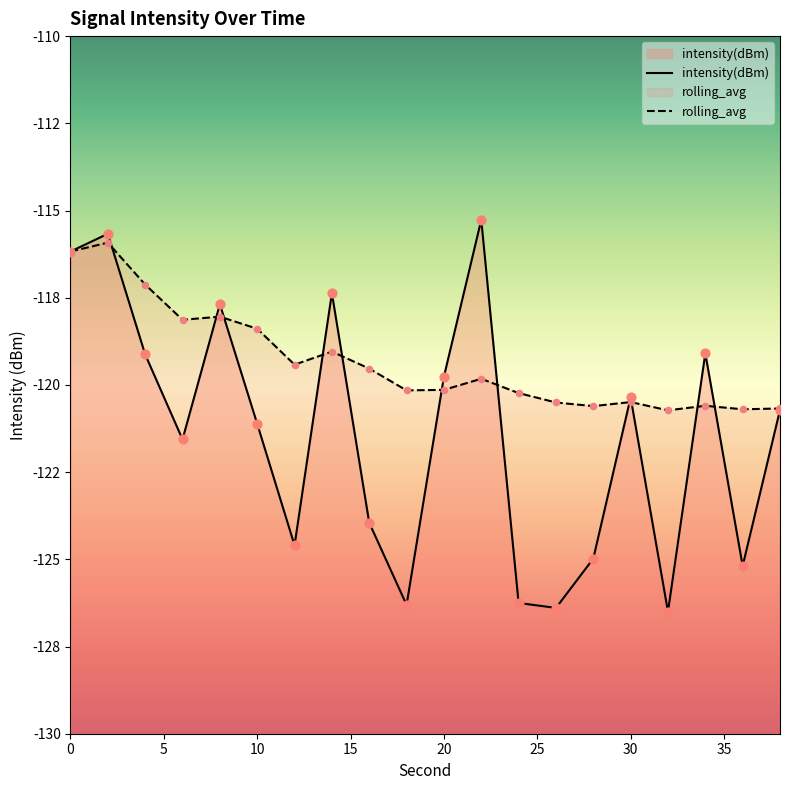

What is the total value across all series at 12?

-244.0